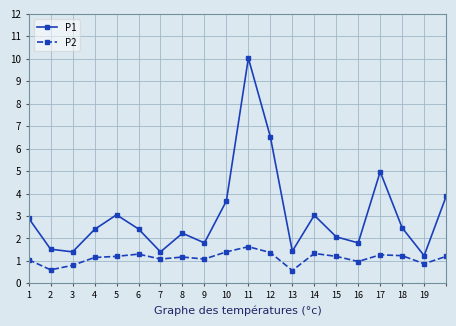

Rank the series by their average value, from highest to lowest.

P1, P2